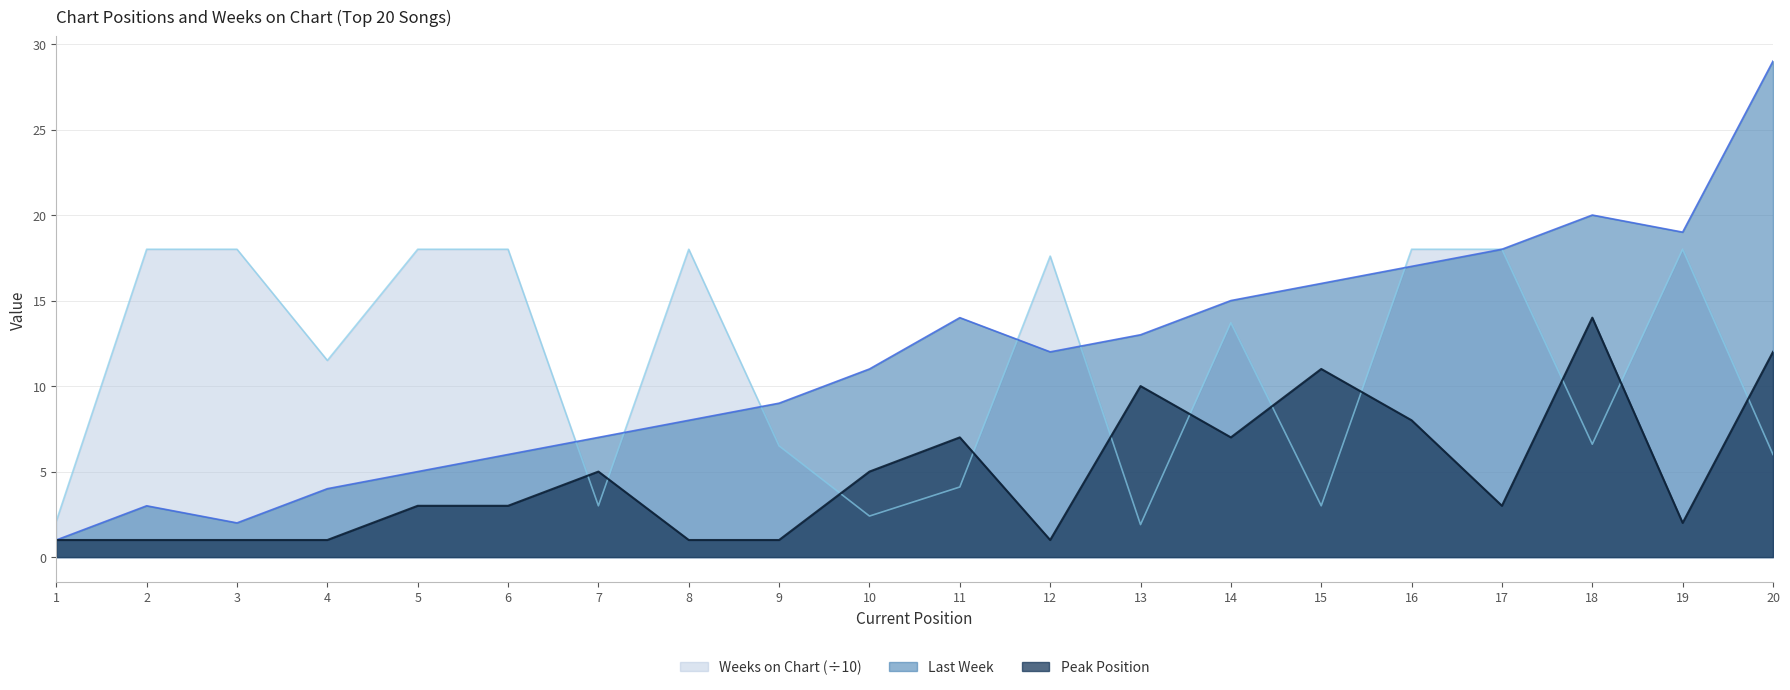

At which label does Weeks on Chart first exceed 13?

2